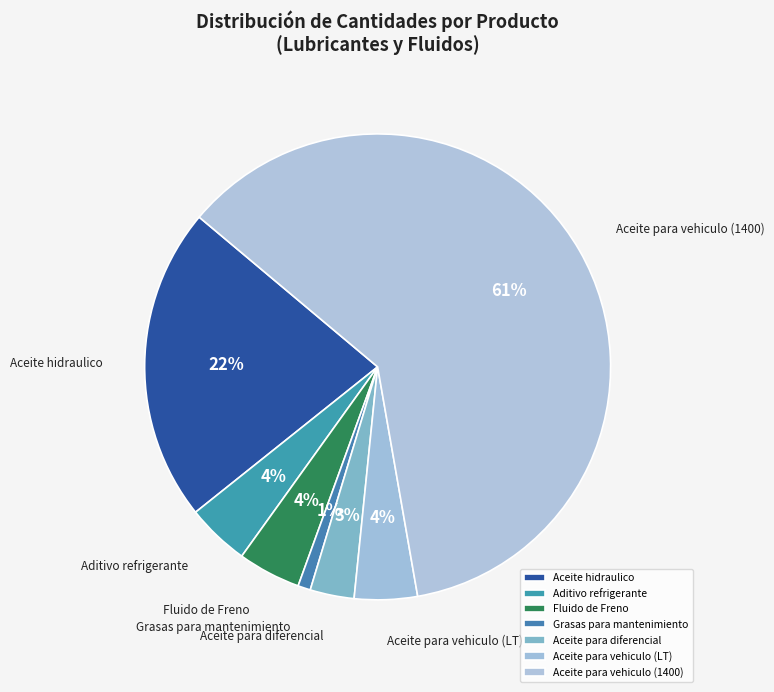

How many slices are in this pie chart?

7